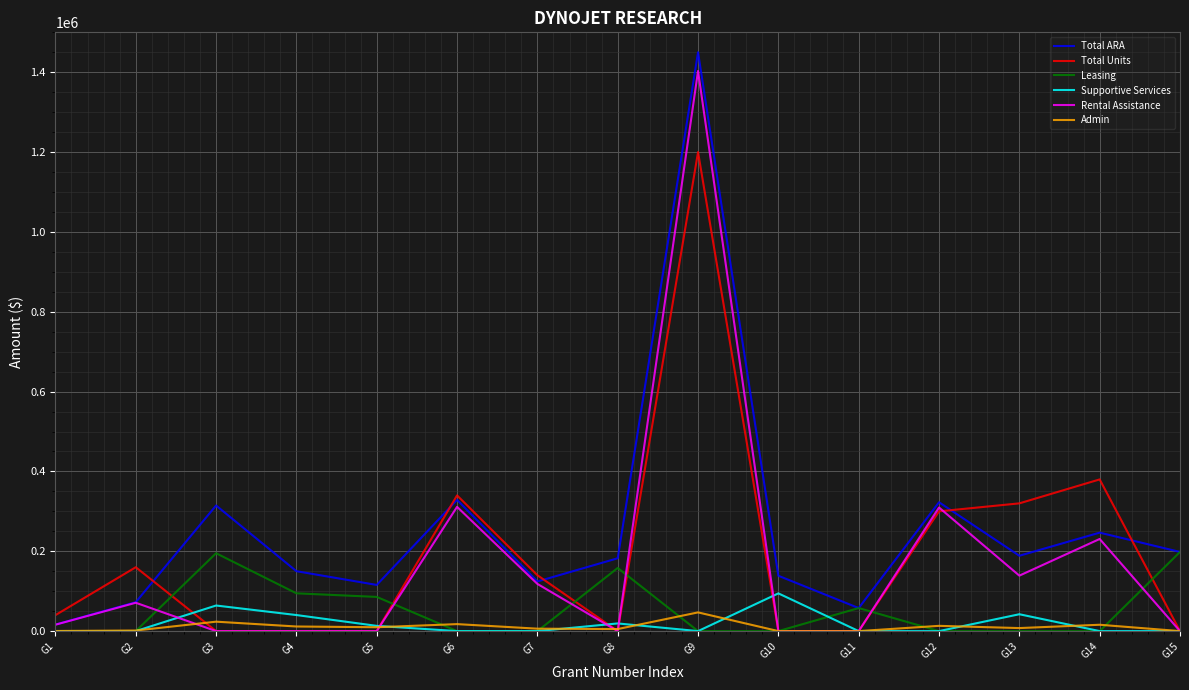

True or false: Supportive Services has more than 0 points higher than both neighbors.

True